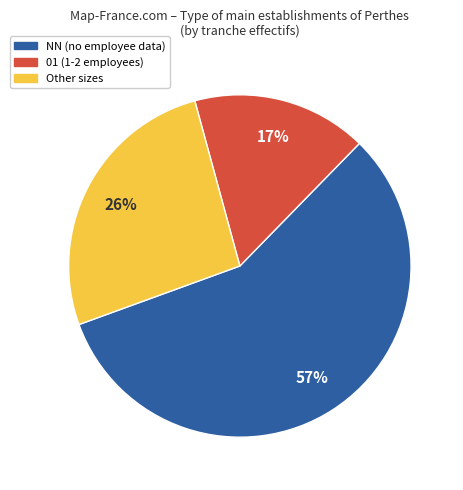

What is the ratio of the value at NN (no employee data) to the value at Other sizes?

2.2